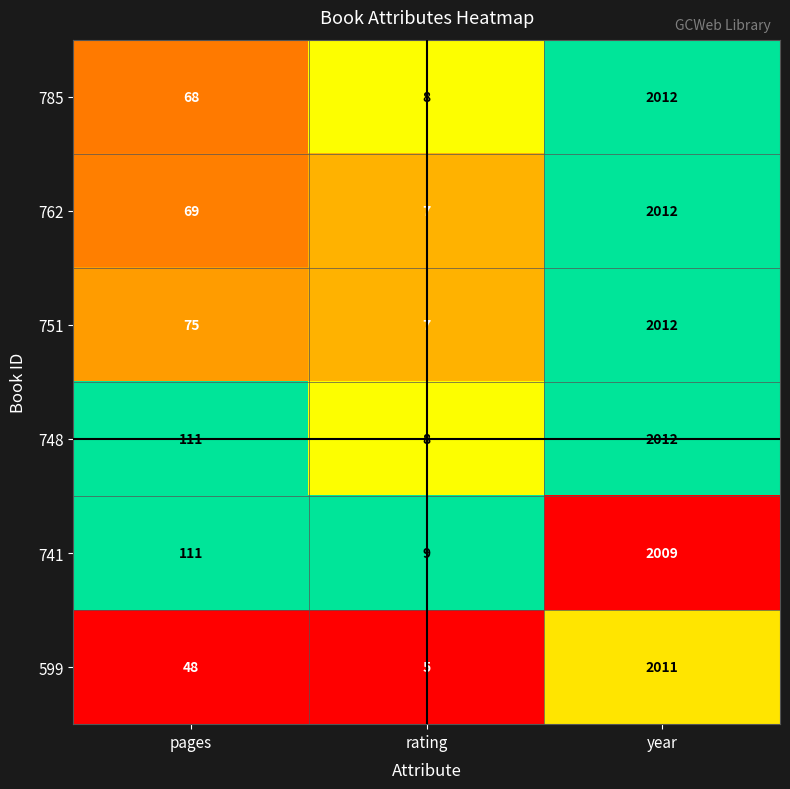

What is the sum of the 599 values at year and rating?

2016